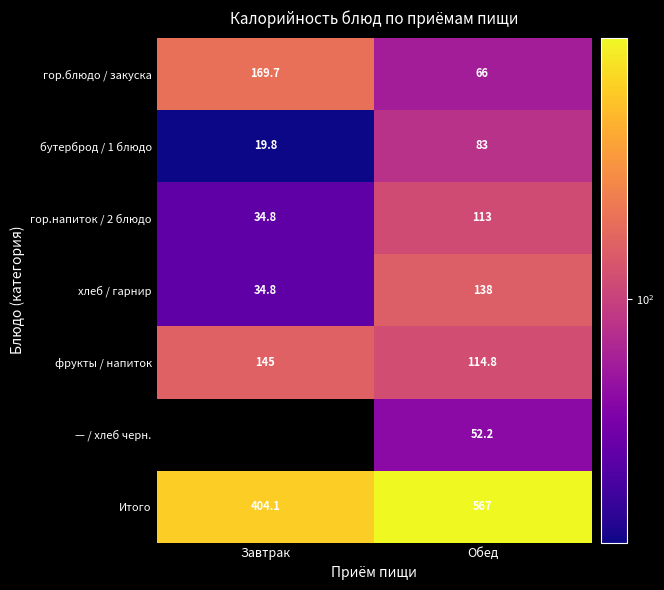

True or false: бутерброд / 1 блюдо has a value of 6.9 at Завтрак.

False